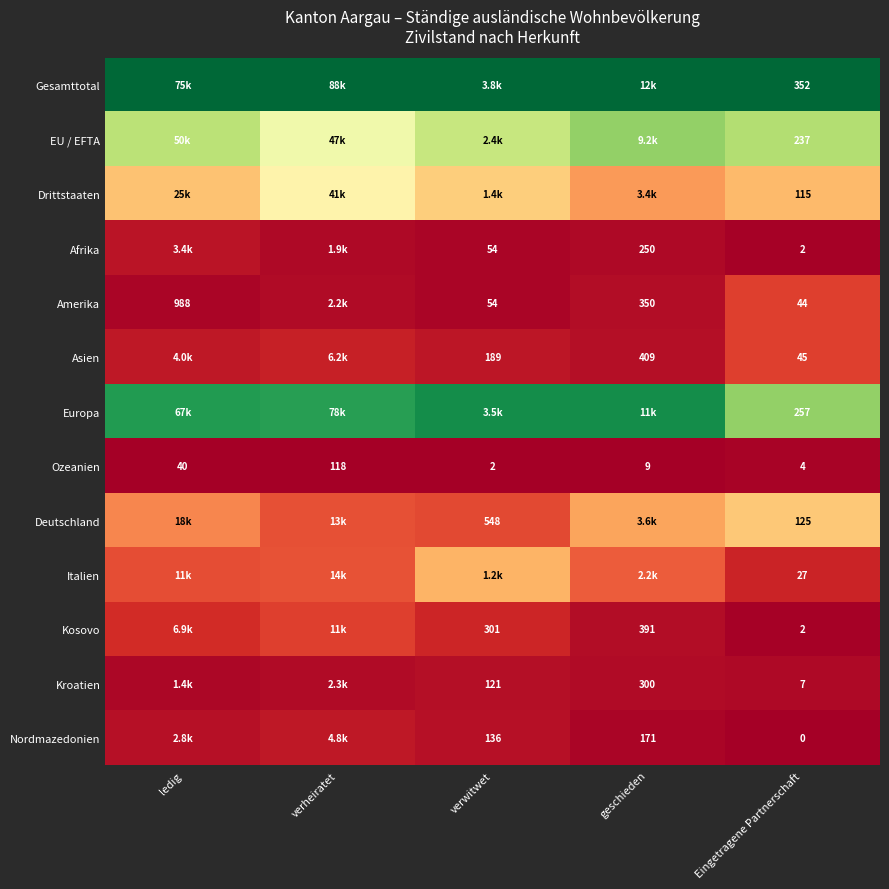

Where is Ozeanien nearest to the value 60?

ledig